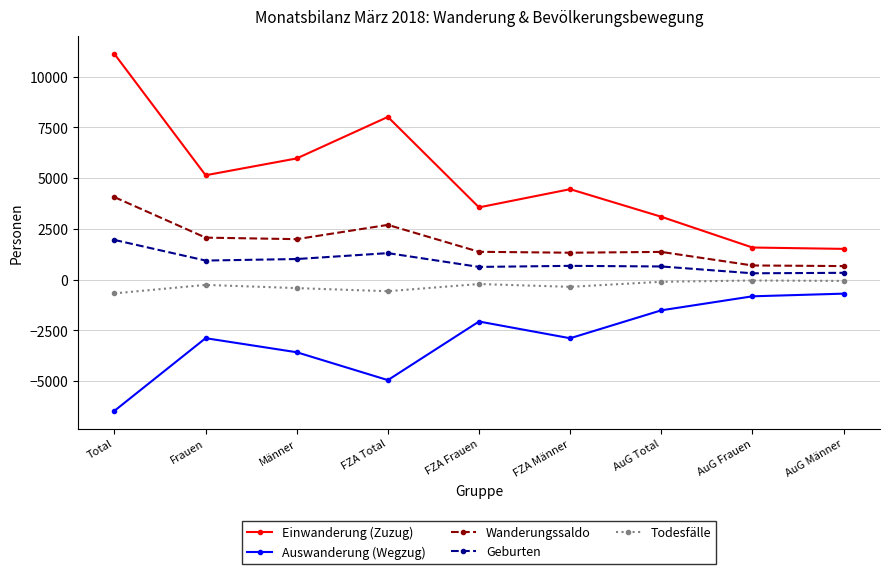

At which category is the sum across all series the highest?

Total